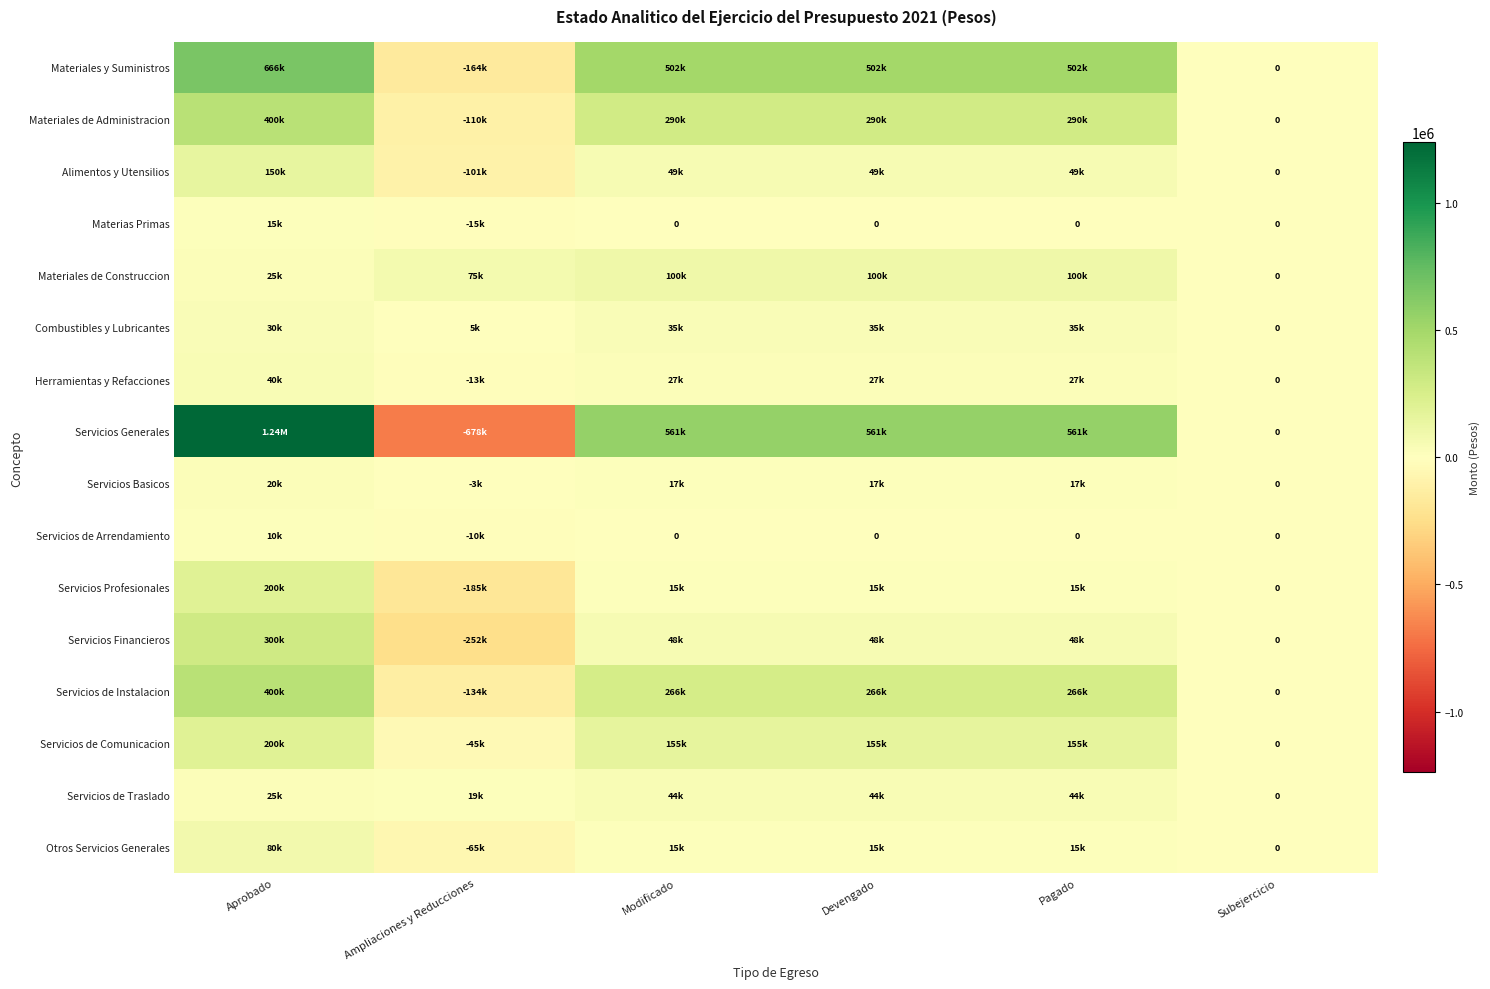

What is the lowest value of the Servicios Basicos series?

-2766